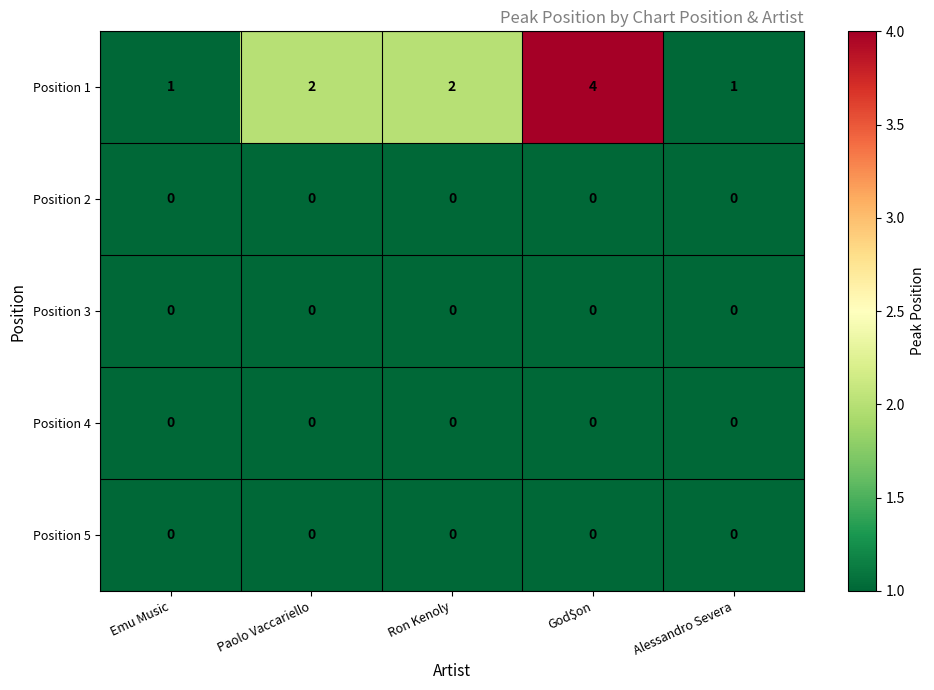

Between Emu Music and Paolo Vaccariello, which series saw the biggest shift?

Position 1